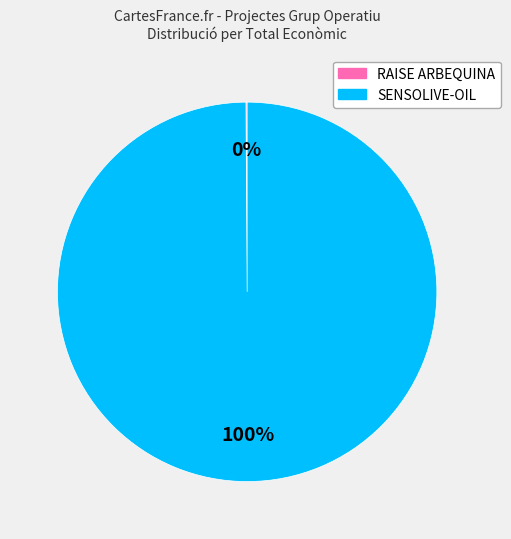

To the nearest percent, what is the difference between the largest and smallest slice percentages?

100%